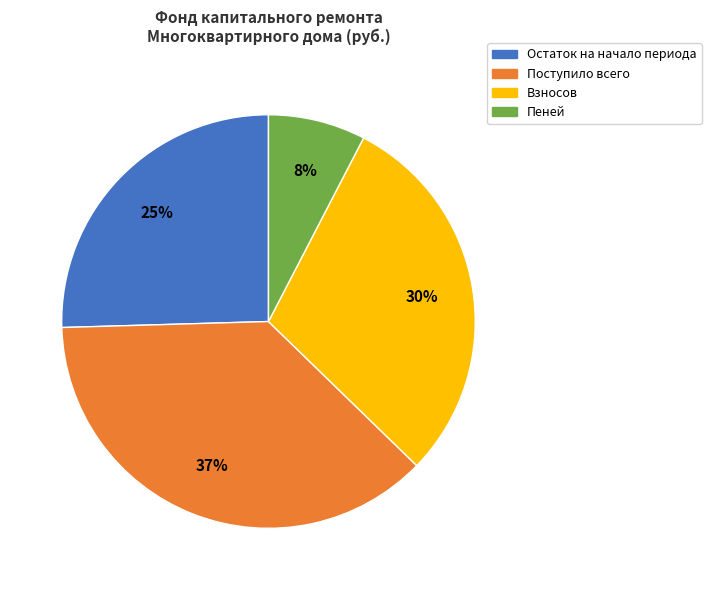

Do Взносов and Поступило всего together represent more than half of the pie?

Yes